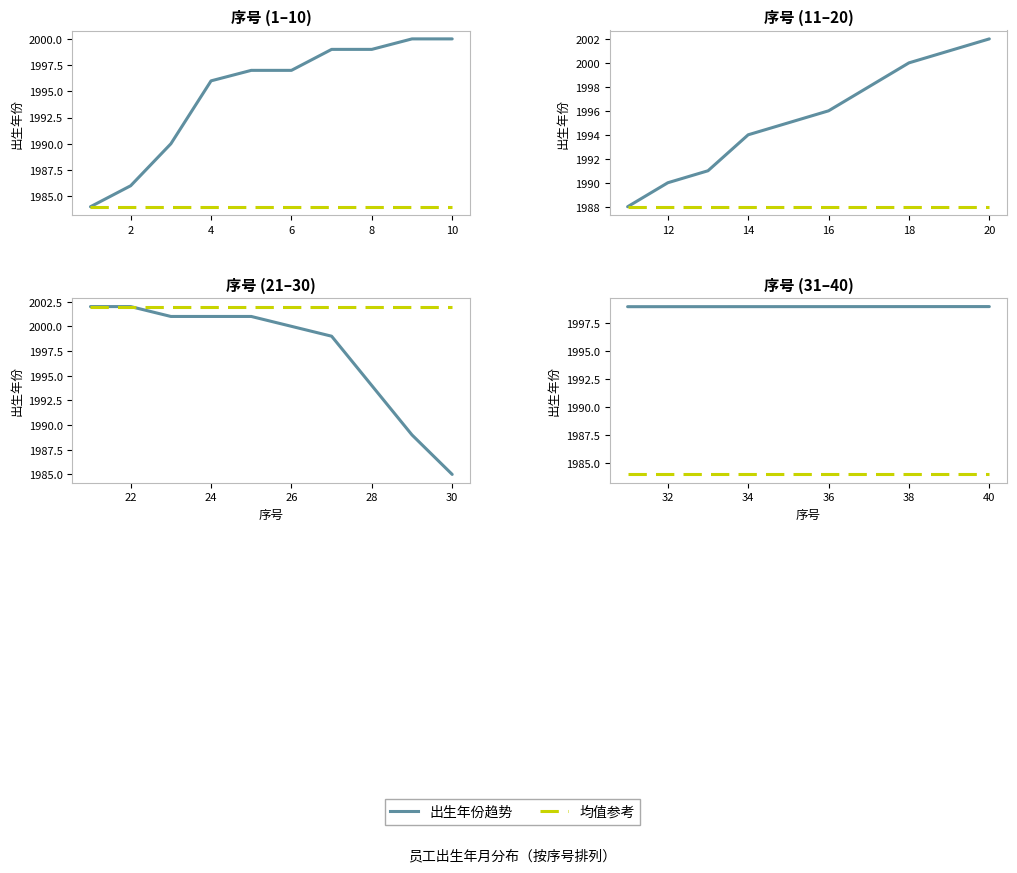

True or false: 出生年份趋势 and 均值参考 cross at least once.

False